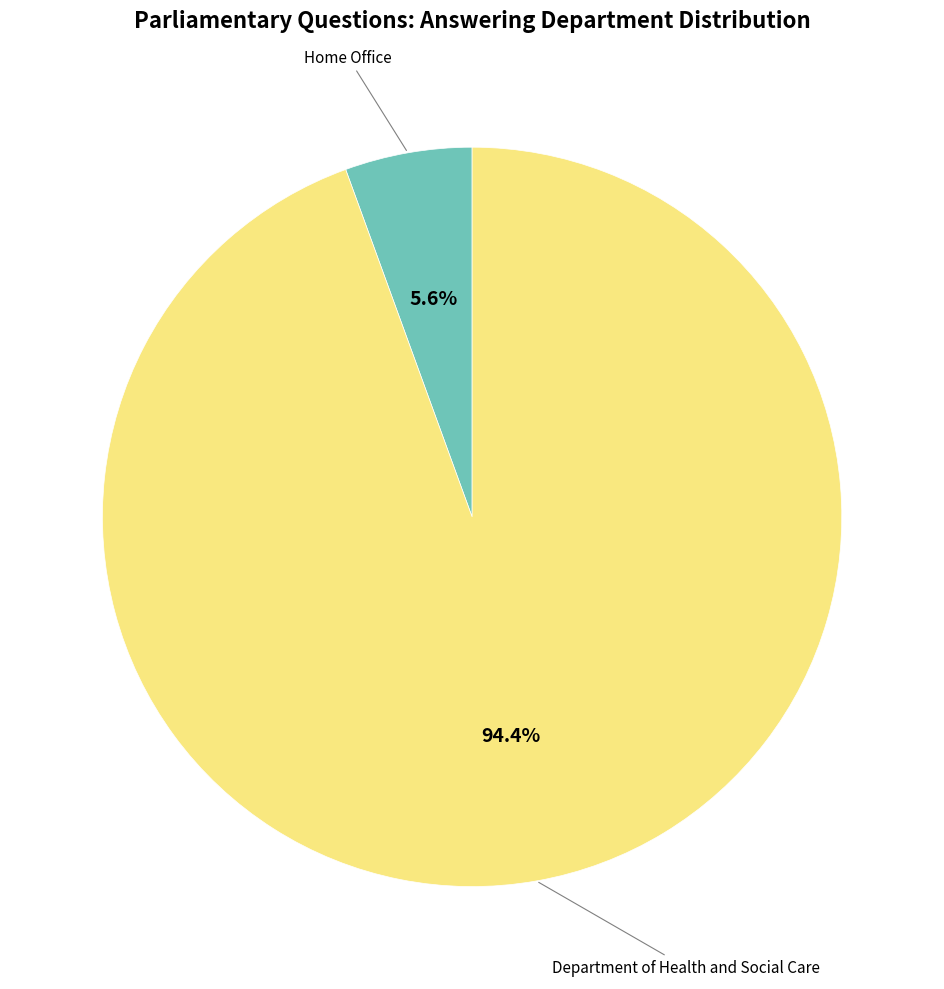

Does Department of Health and Social Care represent more than half of the total?

Yes